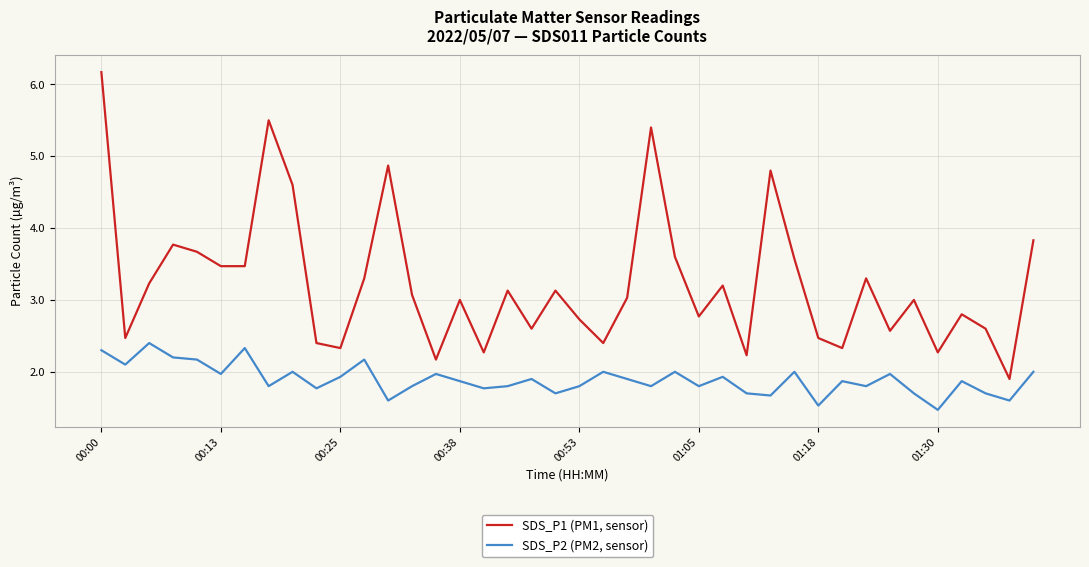

At how many categories does at least one series exceed 2?

39